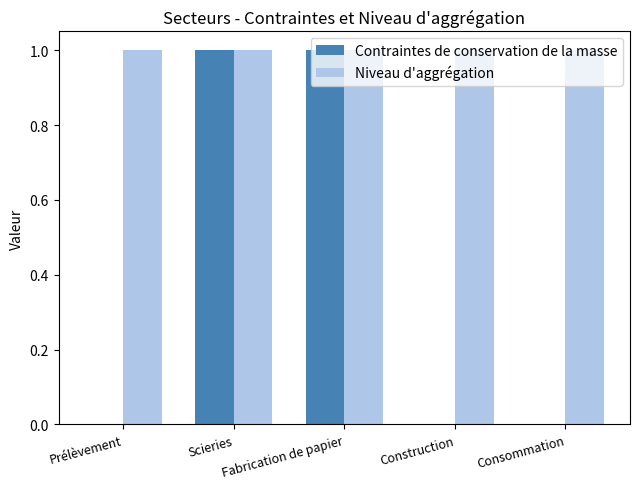

Is it true that Niveau d'aggrégation equals 0 at Fabrication de papier?

False